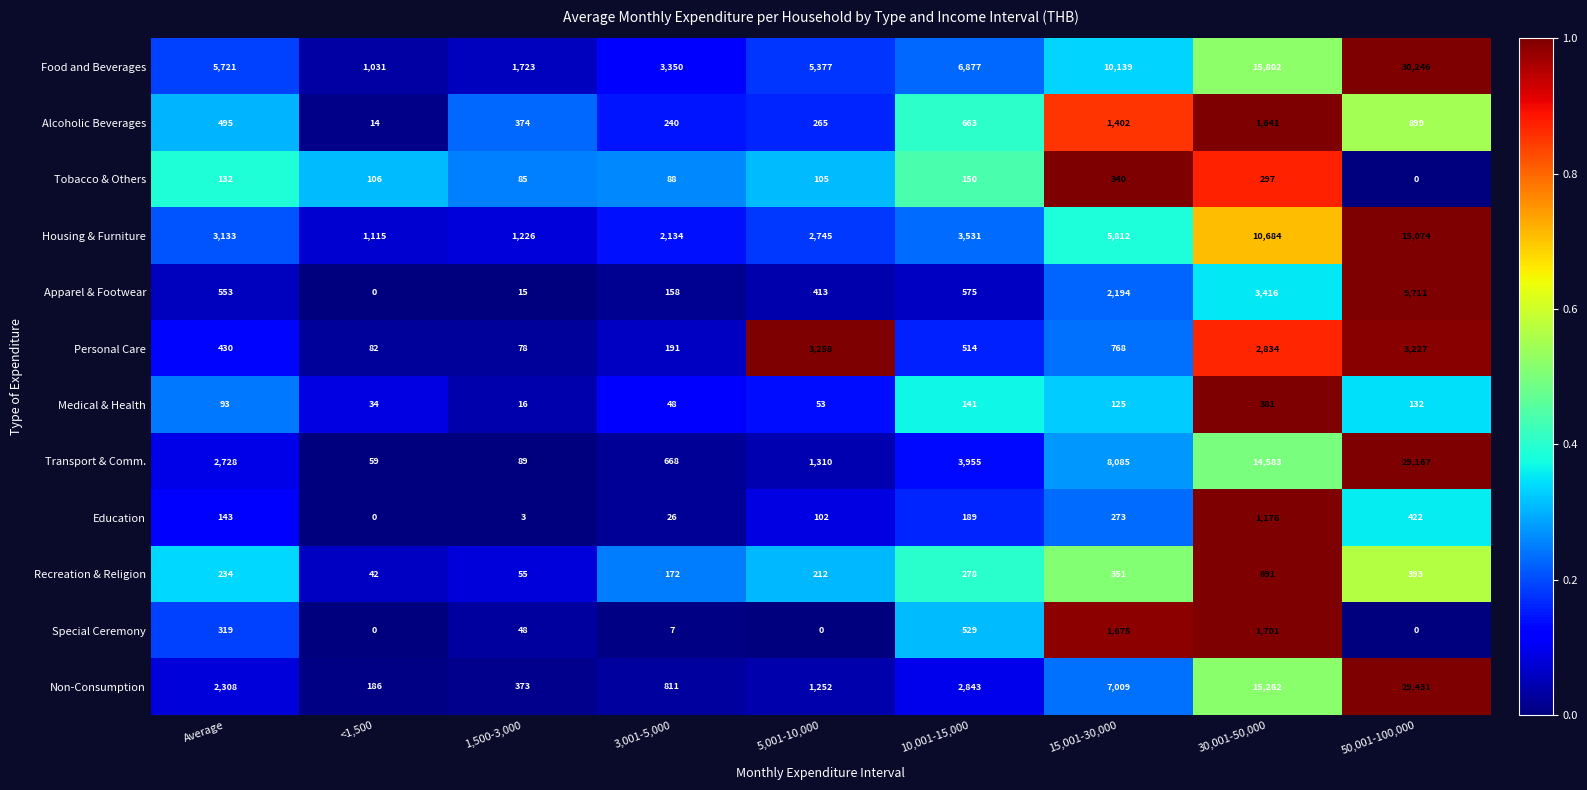

Rank the series by their maximum value, from lowest to highest.

Tobacco & Others, Medical & Health, Recreation & Religion, Education, Alcoholic Beverages, Special Ceremony, Personal Care, Apparel & Footwear, Housing & Furniture, Transport & Comm., Non-Consumption, Food and Beverages